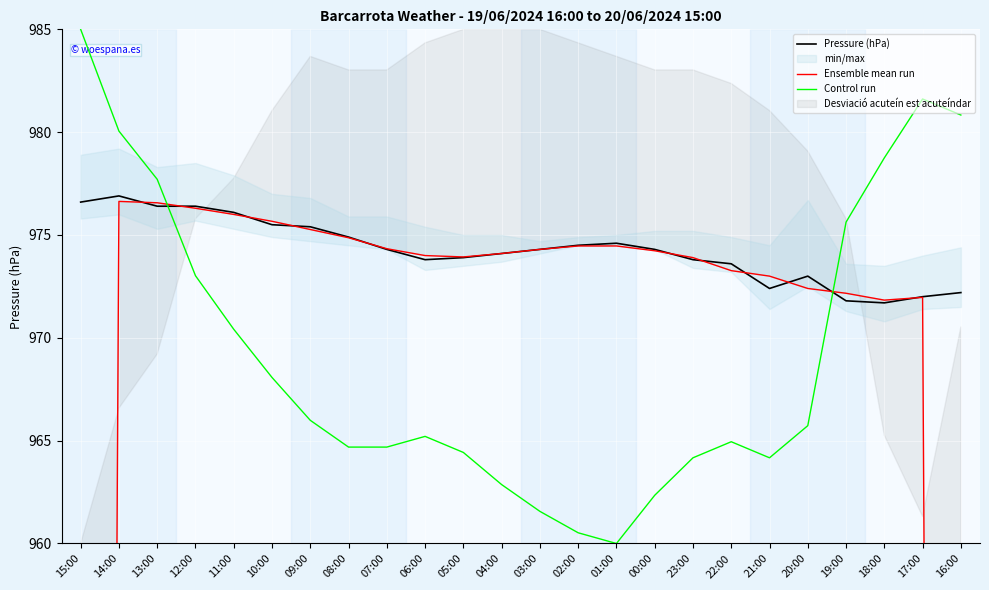

Where do Control run and Ensemble mean run first cross each other?

13:00 and 12:00